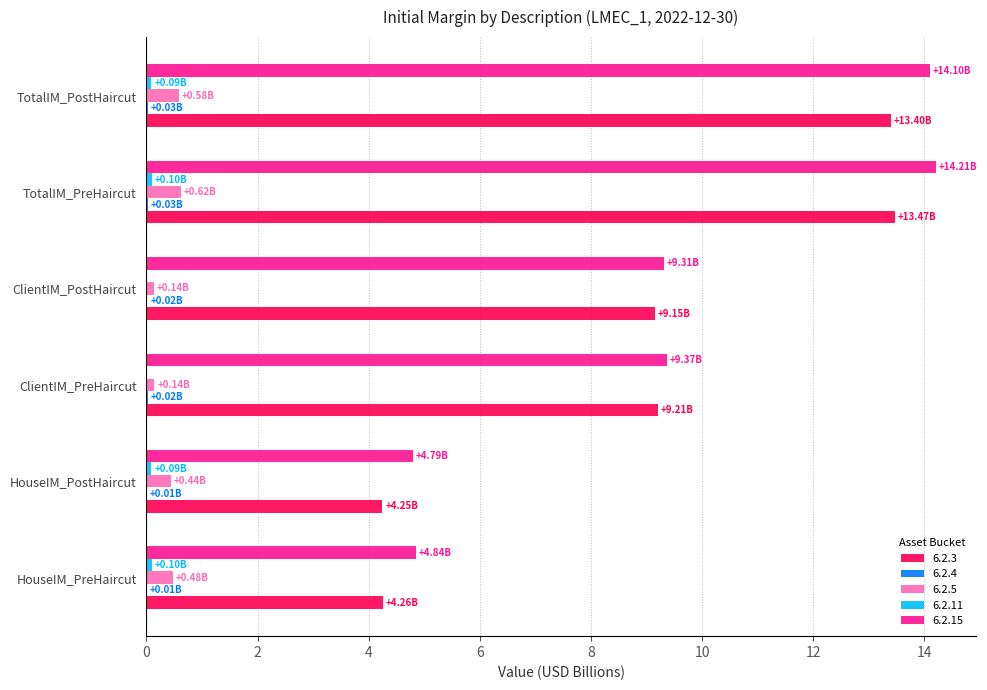

What is the sum of all 6.2.5 values?

2.4